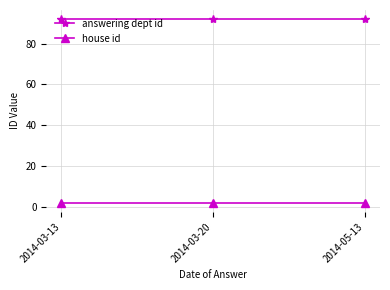

What is the smallest value displayed?

2